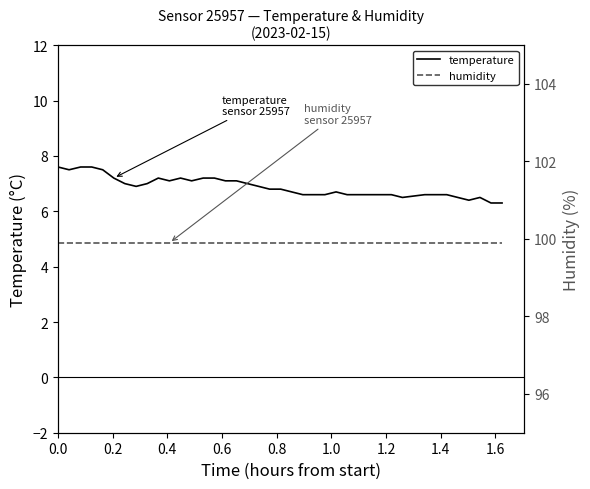

The humidity series shows 99.9 at 0.0. True or false?

True